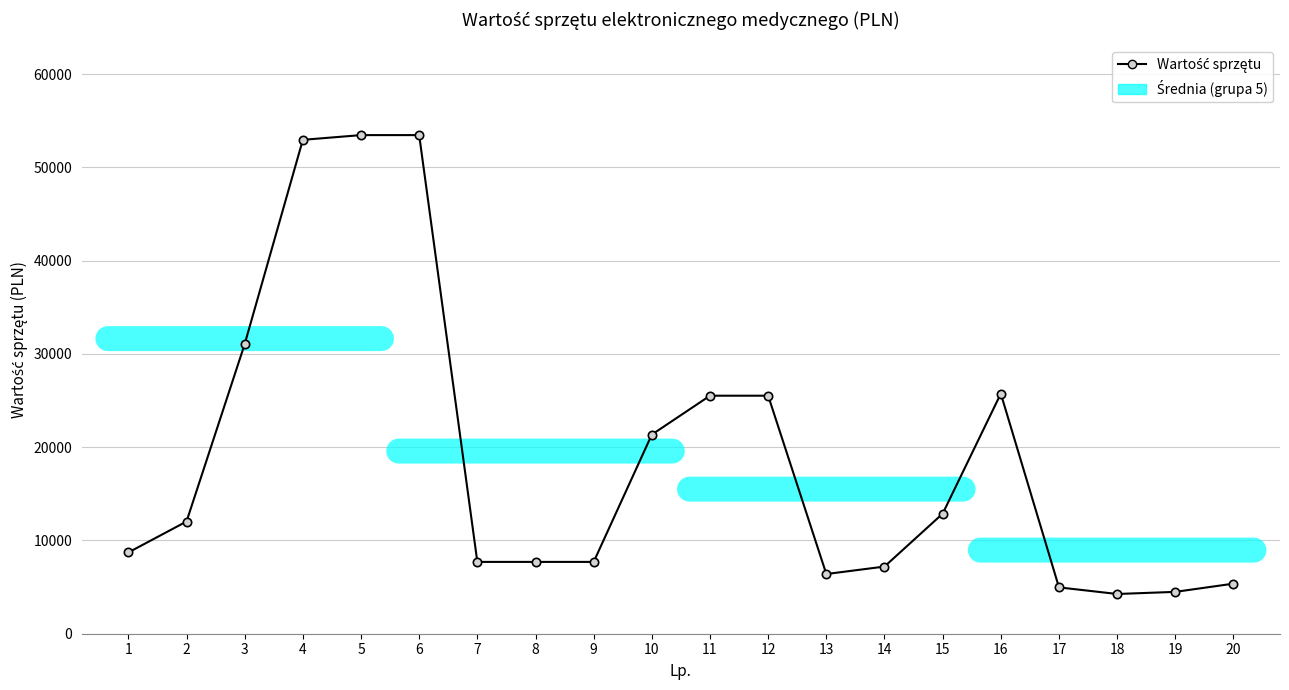

What is the maximum value shown in the chart?

53460.0